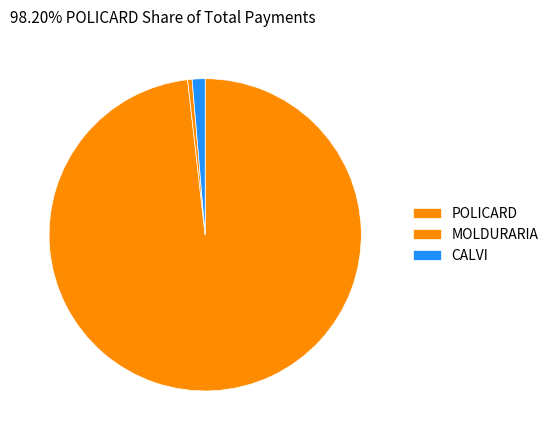

What is the smallest slice in the pie chart?

MOLDURARIA